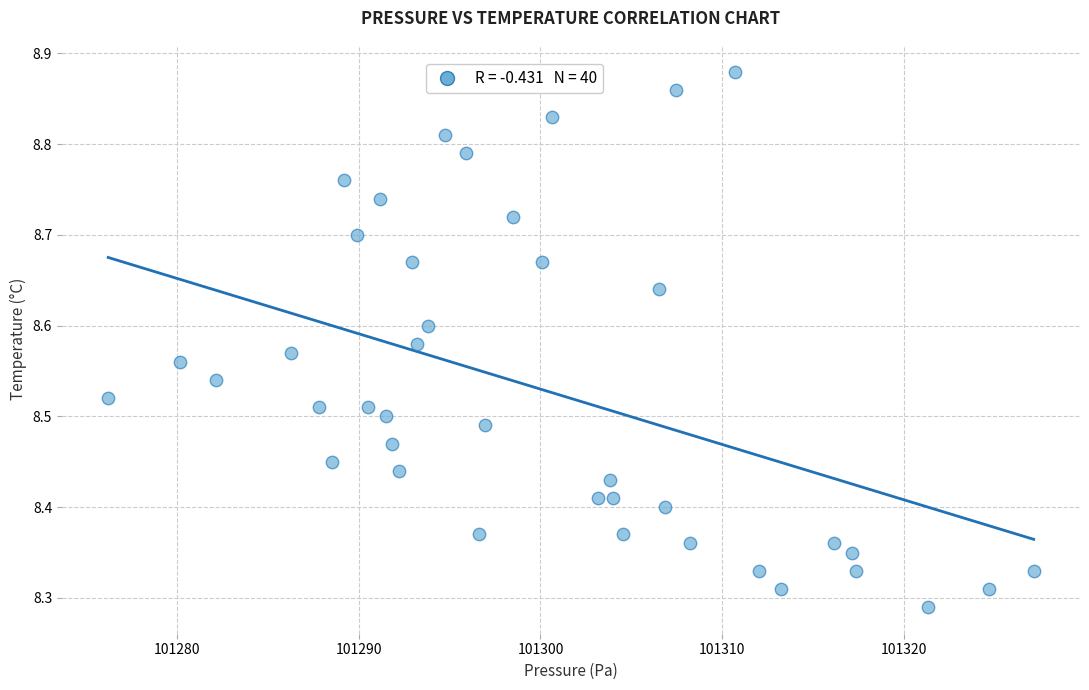

What is the range of Y values (max minus min)?

0.6